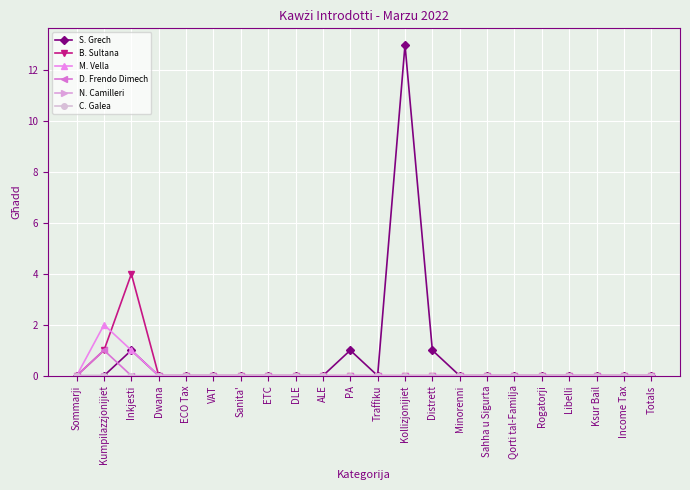

Which category has the highest value in the D. Frendo Dimech series?

Kumpilazzjonijiet